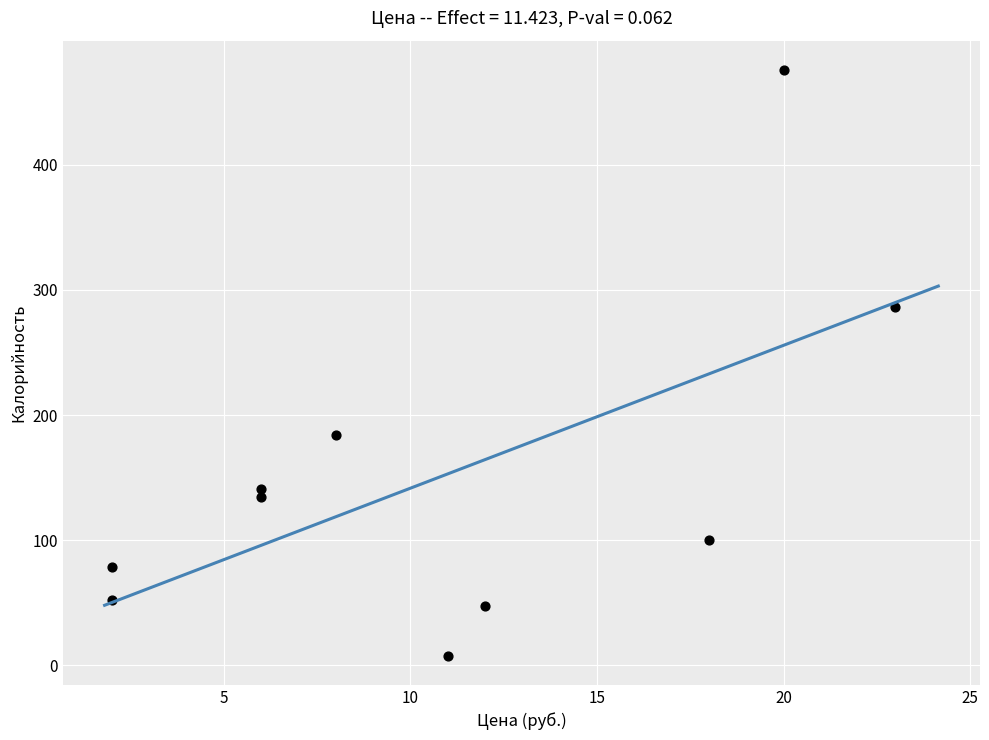

What is the average X value?

10.8